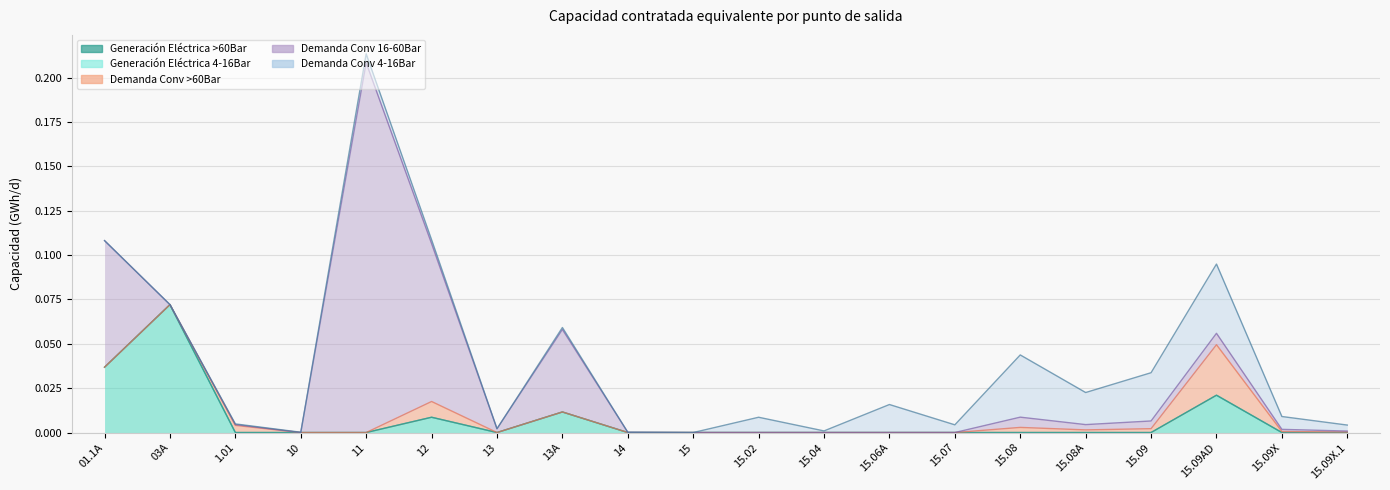

What is the difference between the maximum and minimum values in the Generación Eléctrica >60Bar series?

0.1